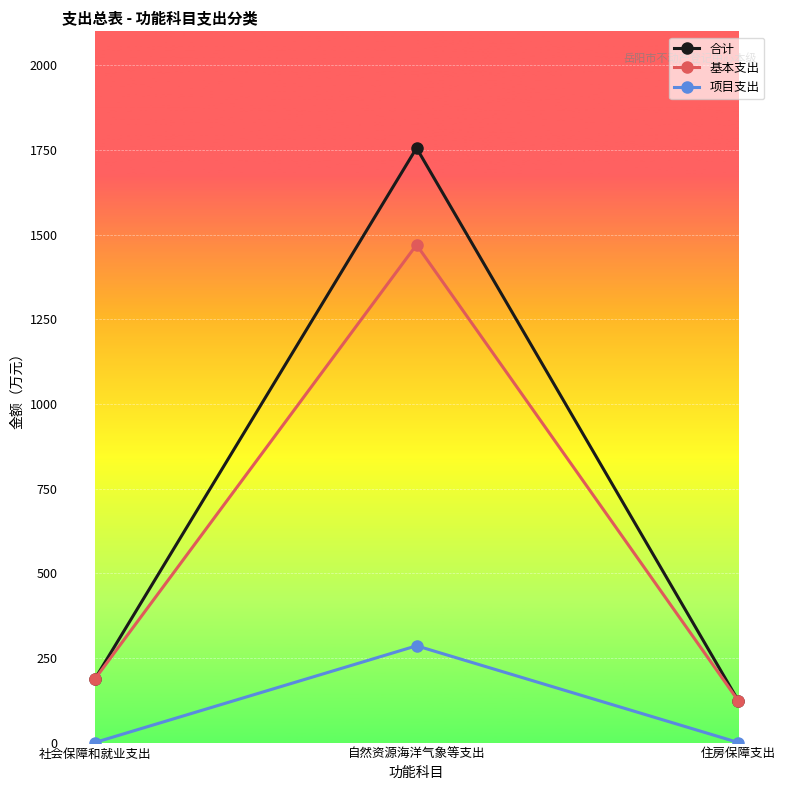

What are all the series names shown in the legend?

合计, 基本支出, 项目支出